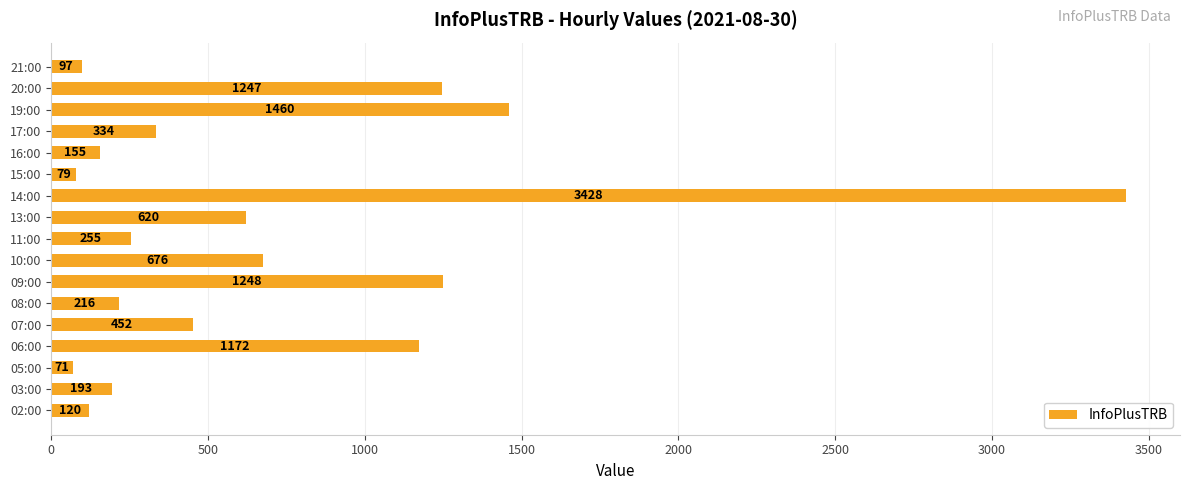

What is the ratio of the value at 08:00 to the value at 10:00?

0.3